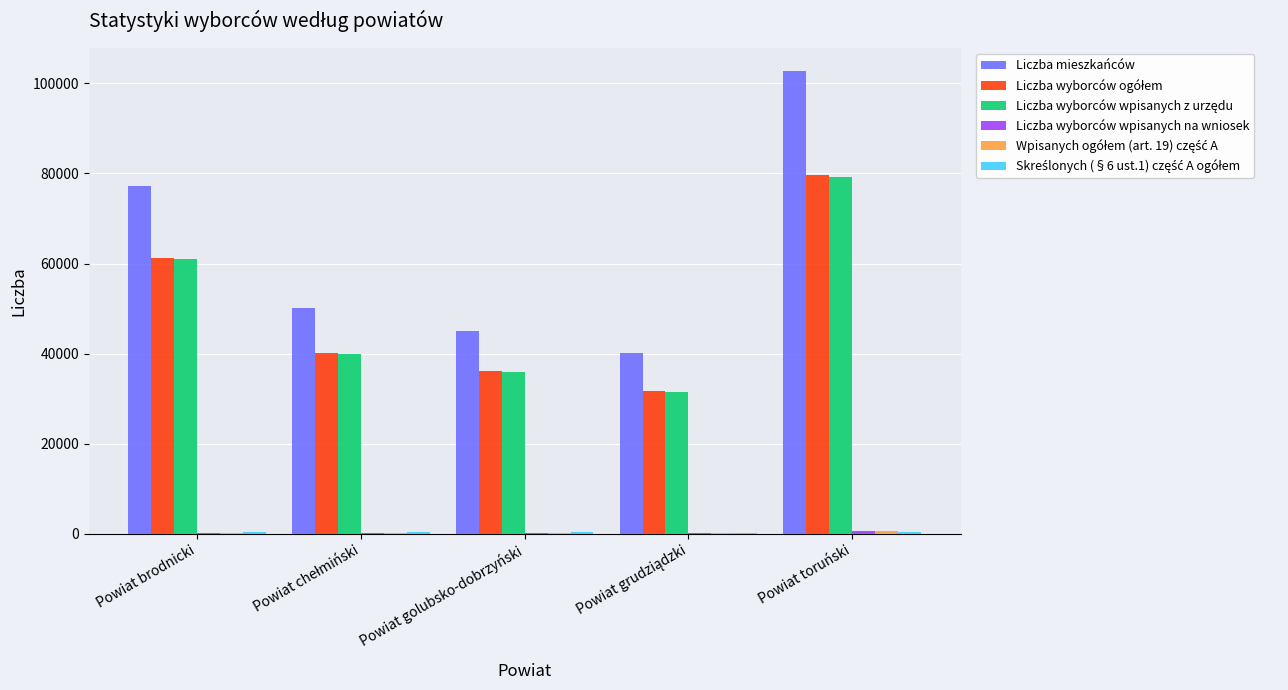

What is the greatest value displayed?

102713